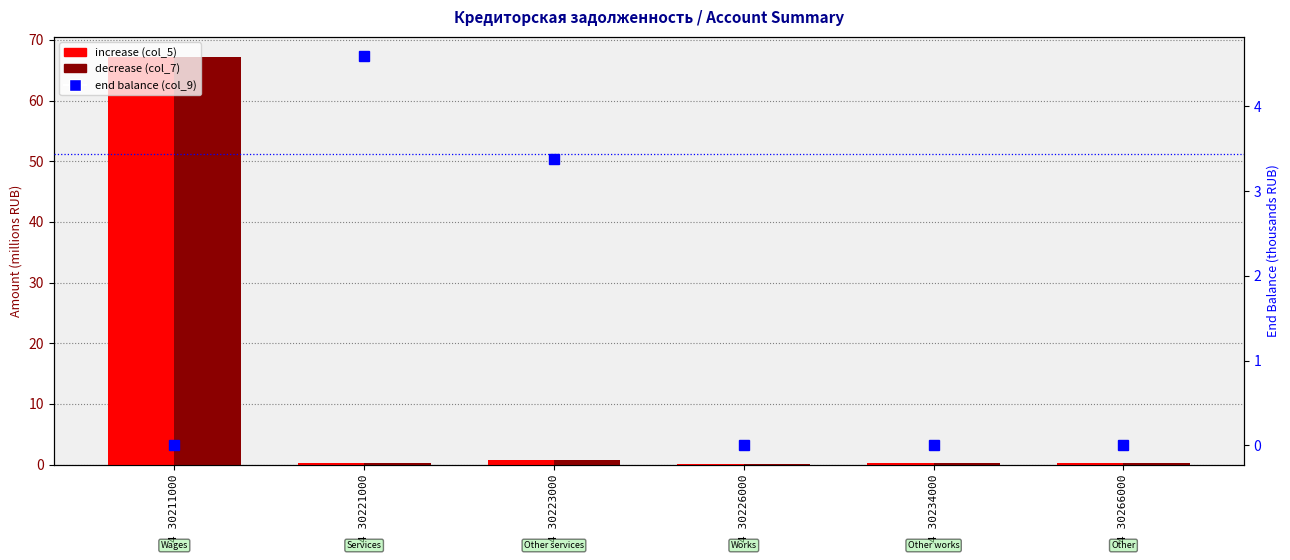

What is the value of the decrease bar at the 6th from the left?

0.3